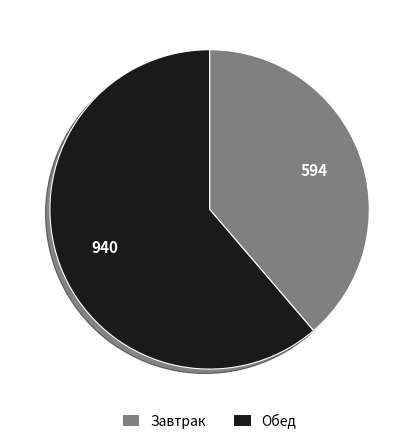

Do Обед and Завтрак together represent more than half of the pie?

Yes